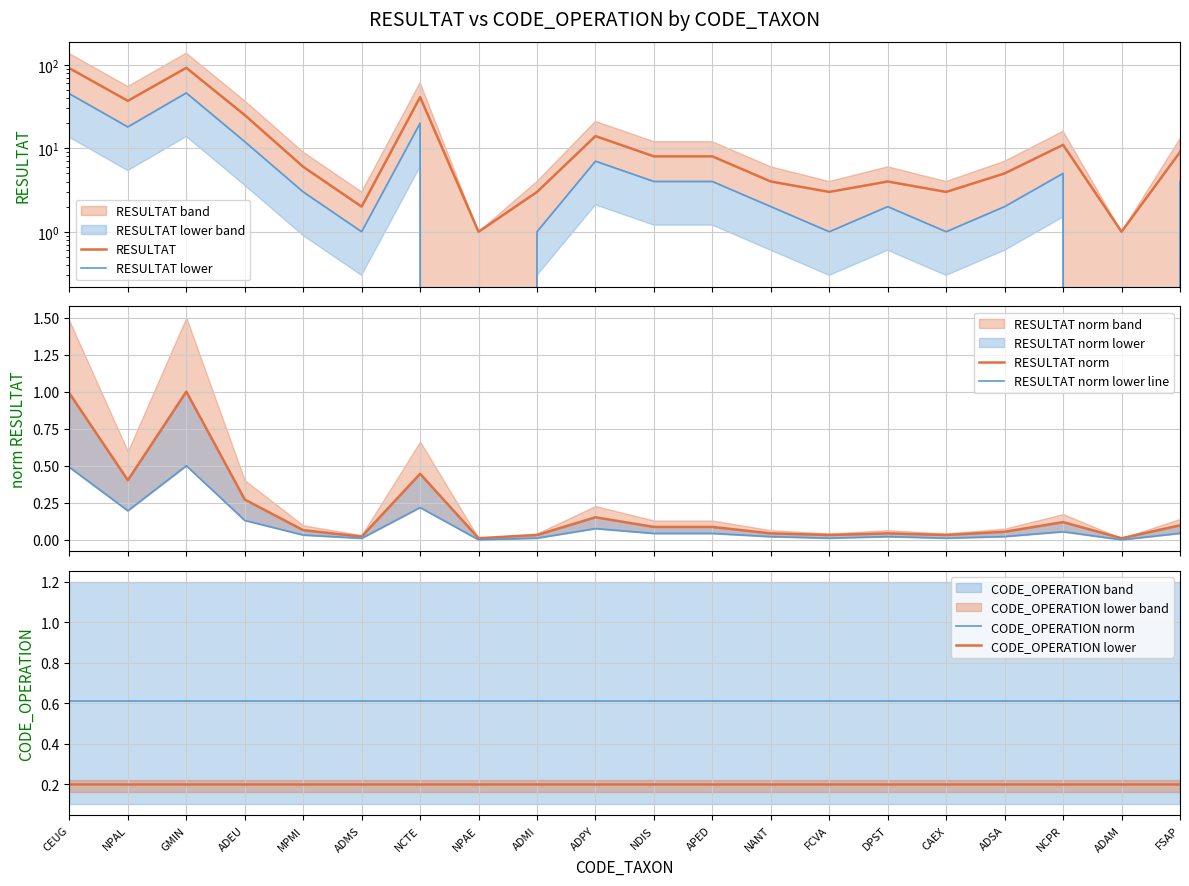

What is the value of the CODE_OPERATION norm point at the 5th from the left?

0.6